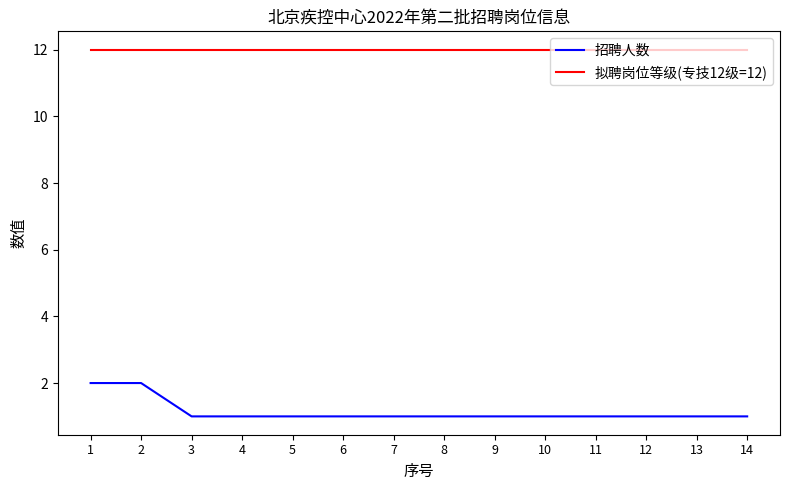

What is the greatest value displayed?

12